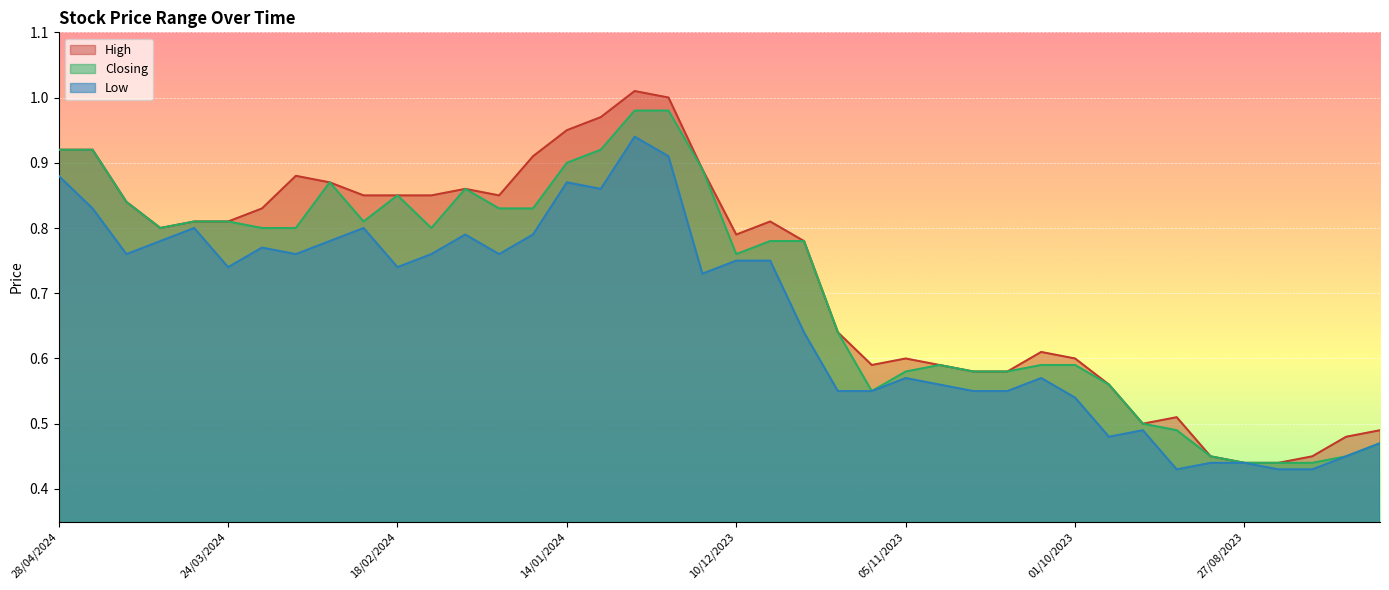

Between 14/01/2024 and 03/03/2024, which is larger?

14/01/2024